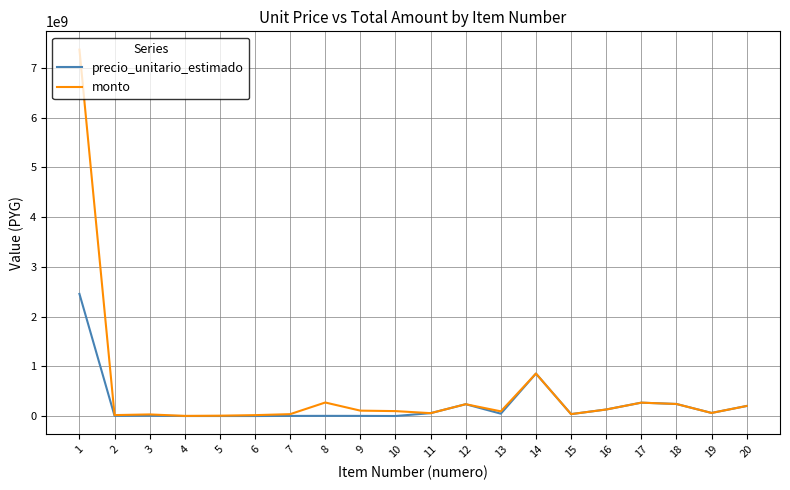

What is the approximate value of monto at 17?

268805369.0